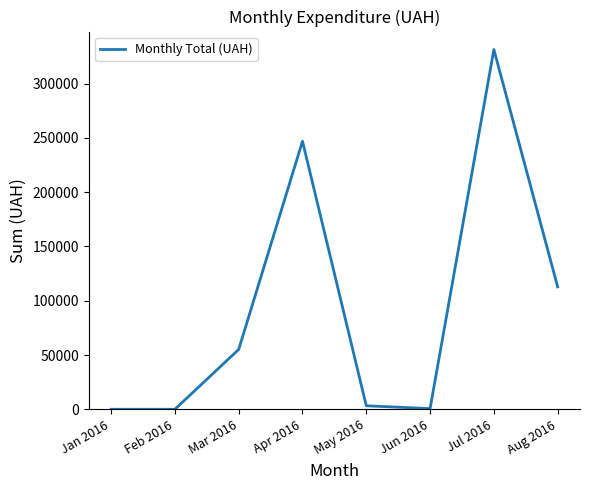

Where is the first local maximum?

Apr 2016